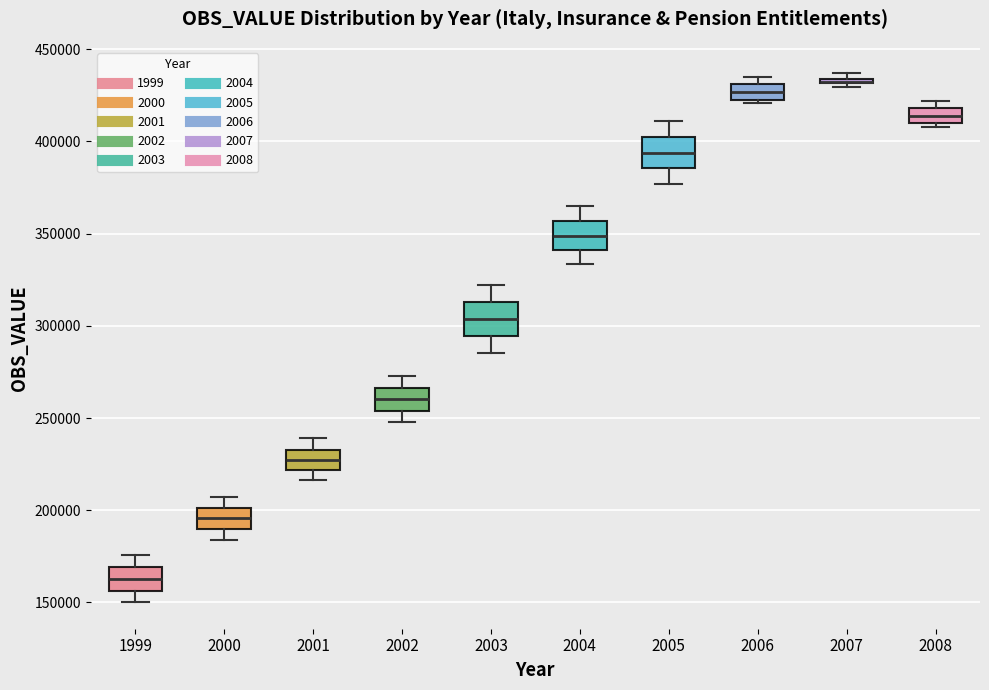

Where does the median line of the box at x = 2001 sit on the y-axis? The values are not printed on the chart, so give them approximately, as read against the axis.

225000